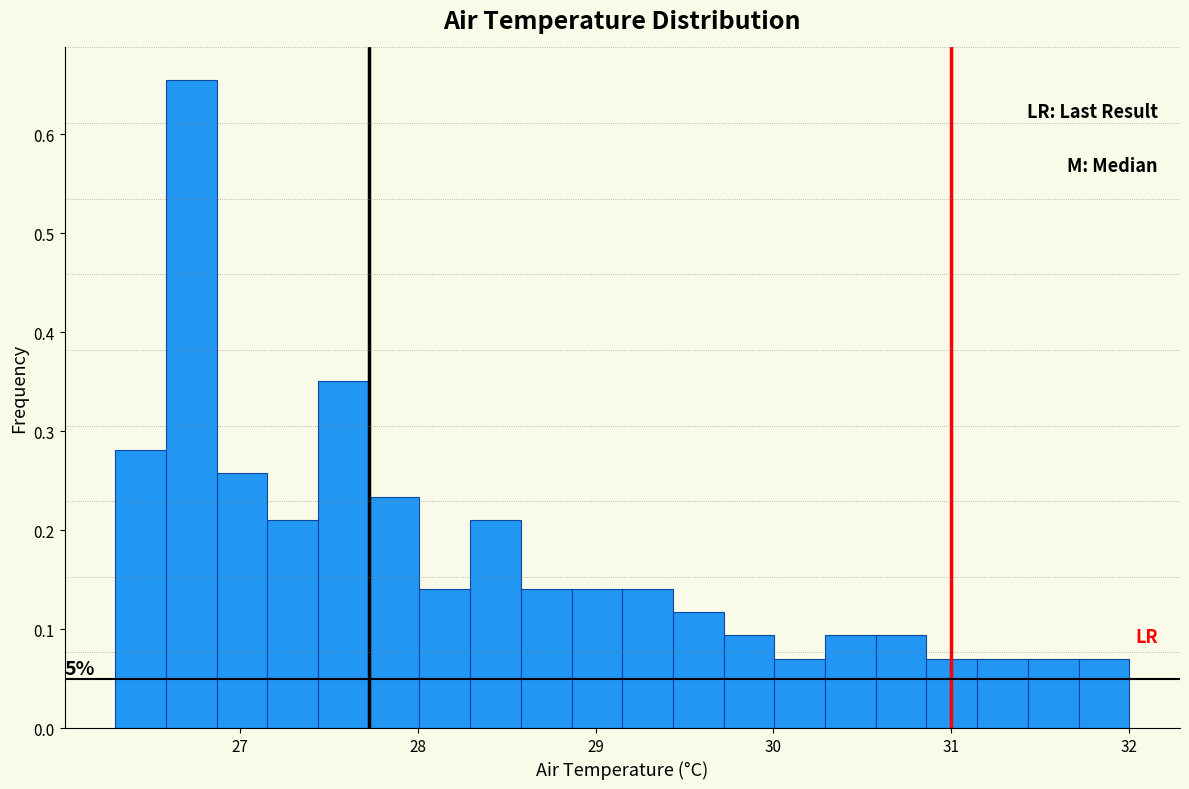

Read against the x-axis, roughly where is the centre of the tallest bar?

26.7